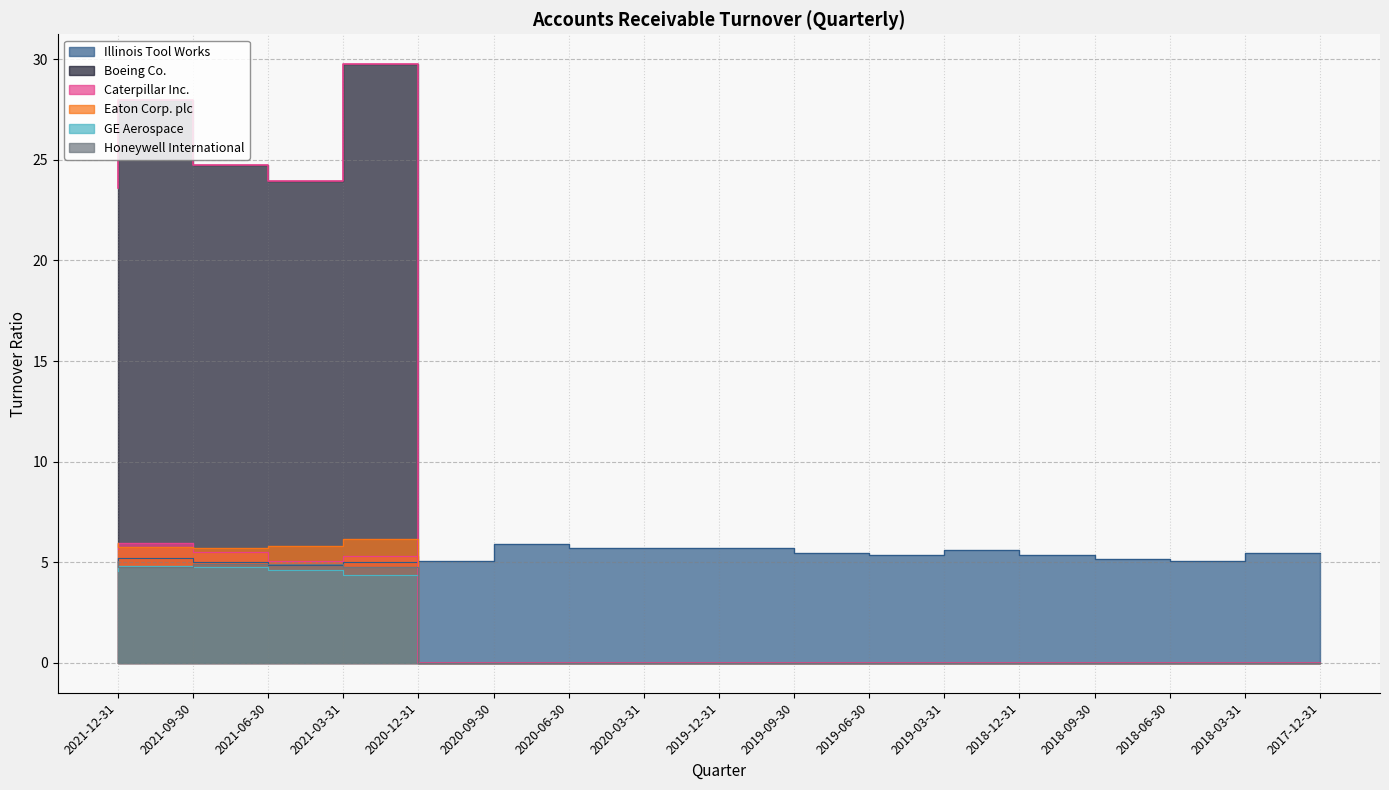

At which category does GE Aerospace reach its first local peak?

2021-09-30